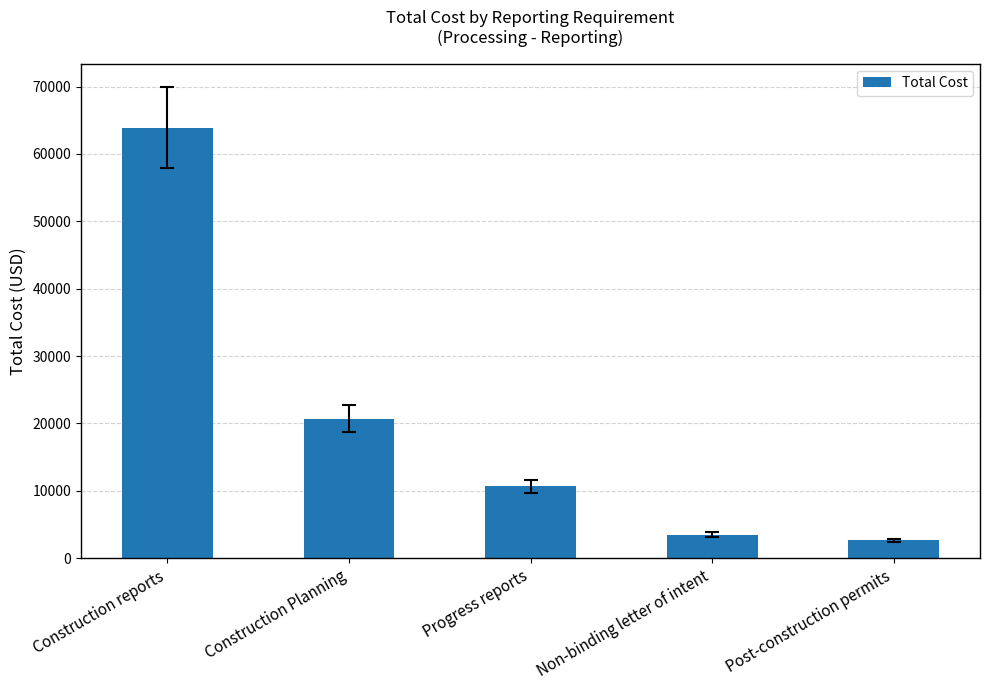

Which has a higher value, Construction Planning or Non-binding letter of intent?

Construction Planning